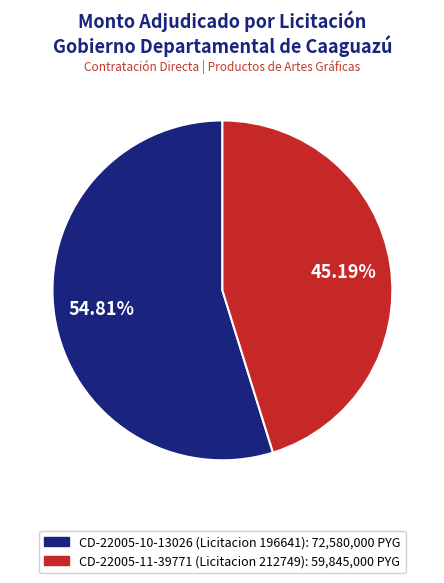

Does any single category account for the majority?

Yes